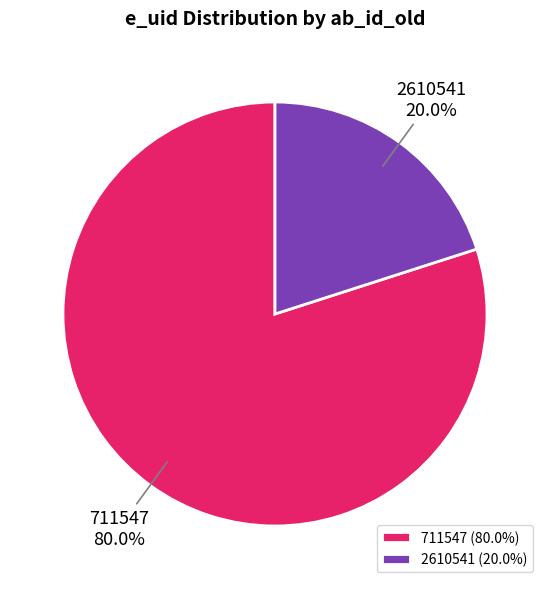

Is the sum of 2610541 and 711547 greater than half?

Yes